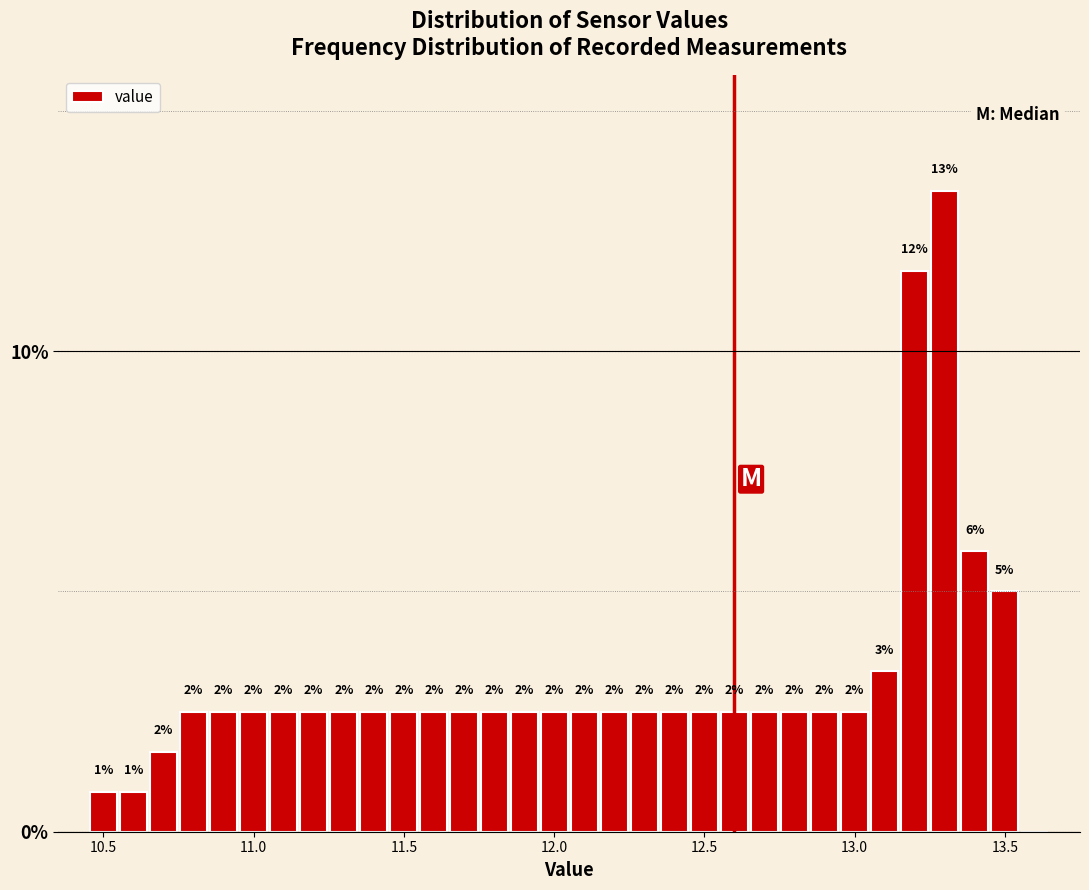

Around what value on the x-axis is the tallest bar? Give the approximate position of its centre, as read against the axis.

13.30